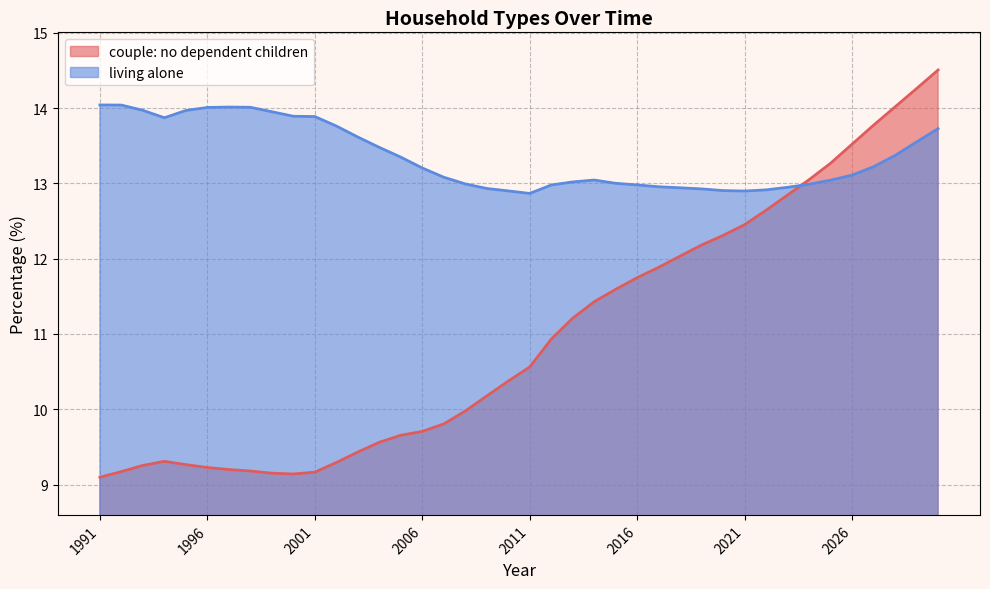

How many distinct data groups are displayed?

2